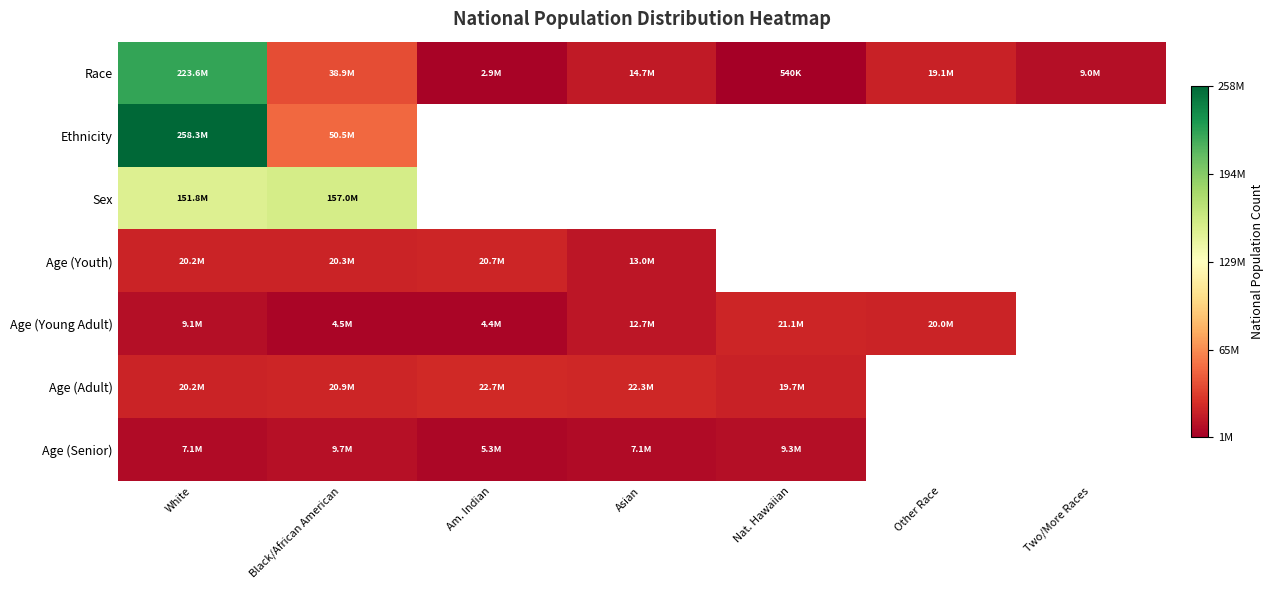

Count the number of categories in the chart.

7